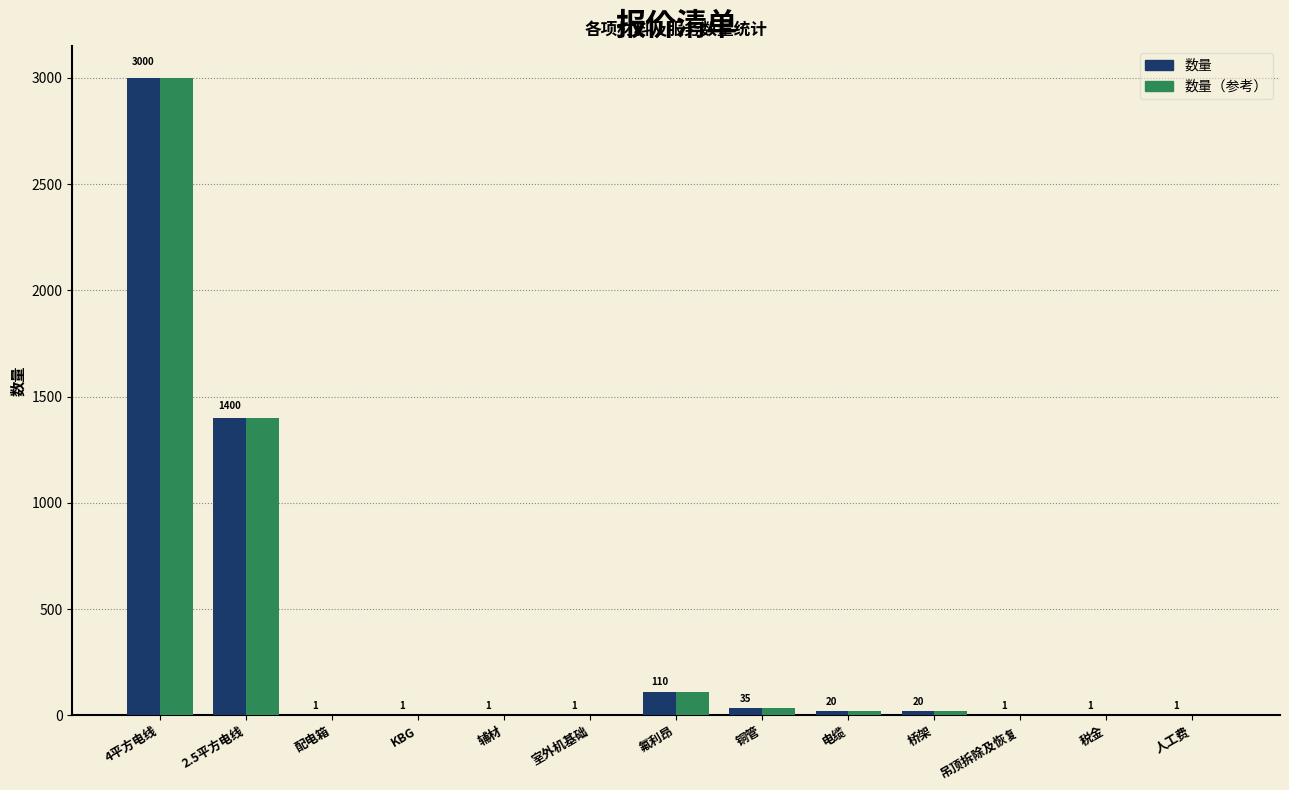

True or false: 数量（参考） has a value of 20 at 桥架.

True